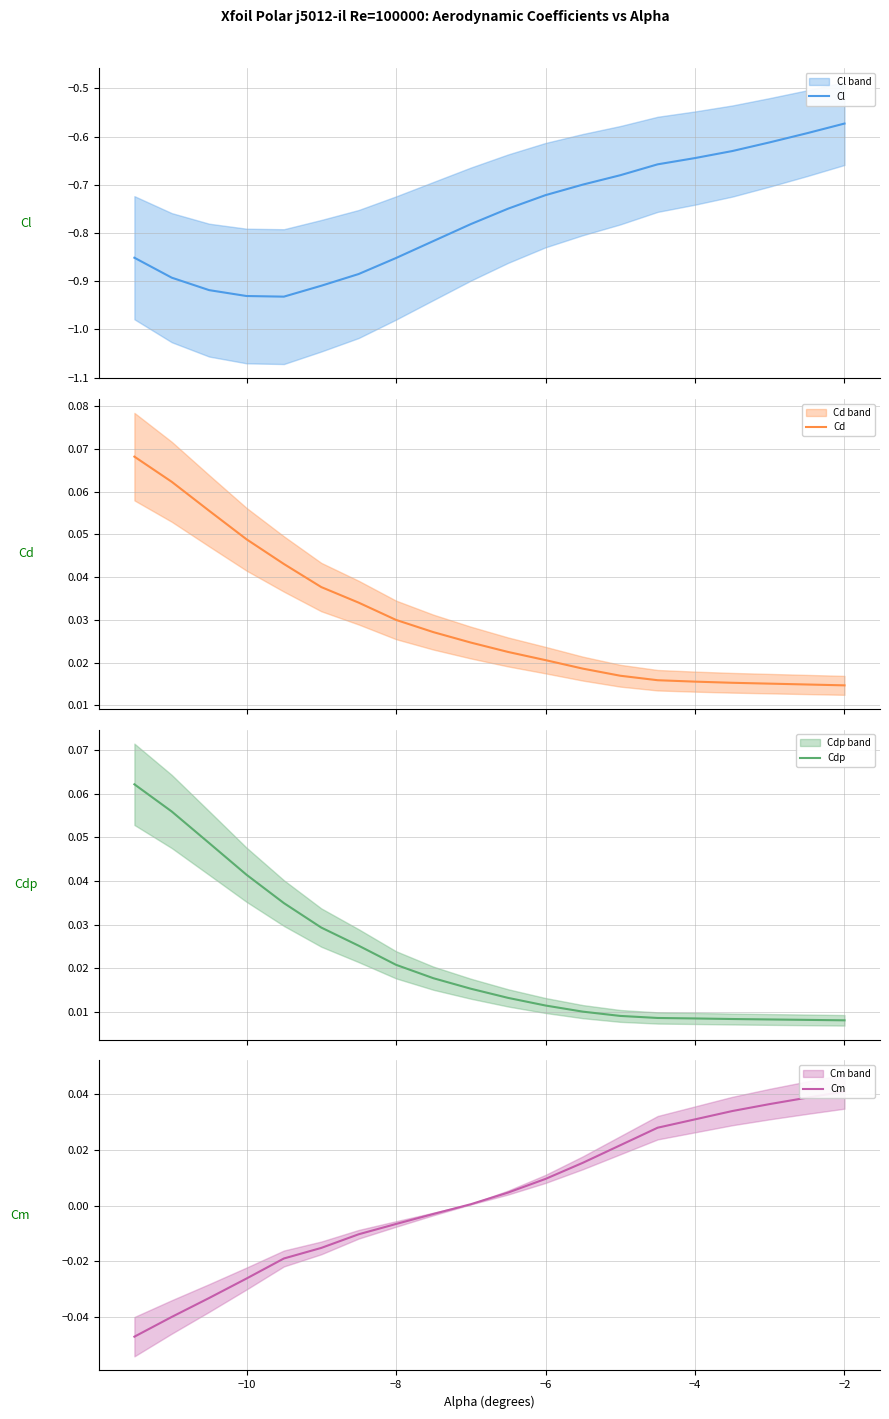

True or false: Cd and Cl cross at least once.

False